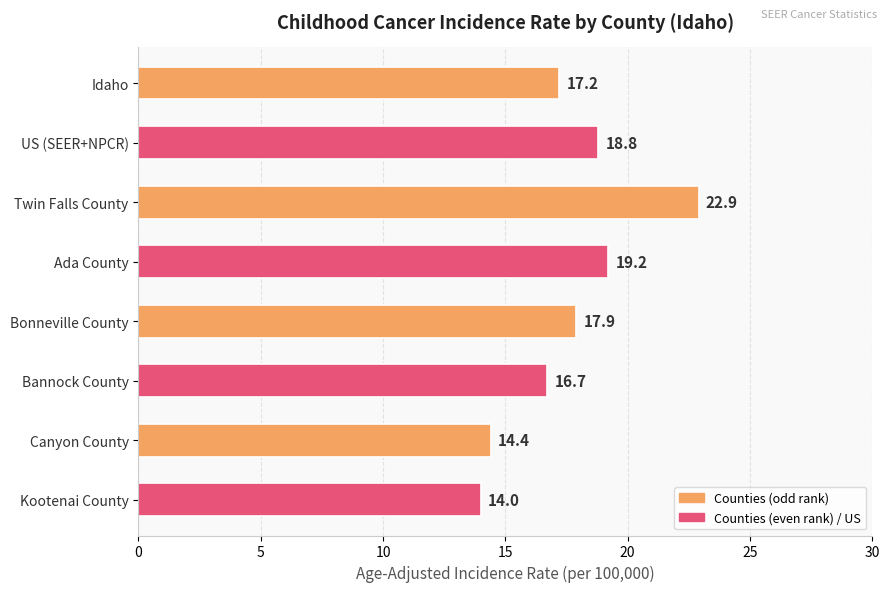

What is the minimum value shown in the chart?

14.0